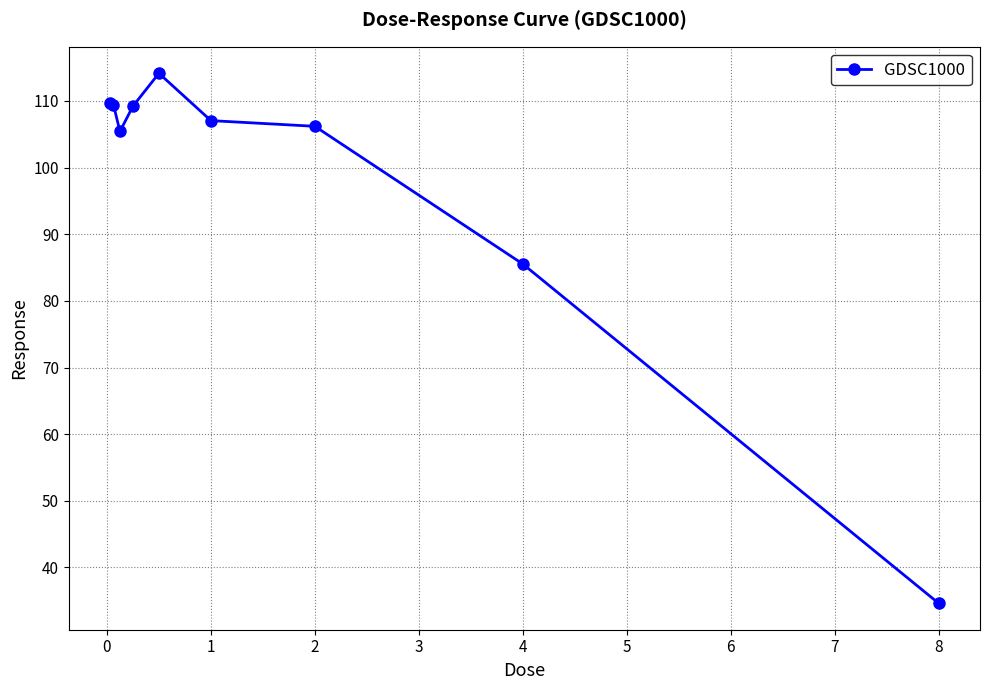

What is the difference between the second highest and second lowest values?

24.2